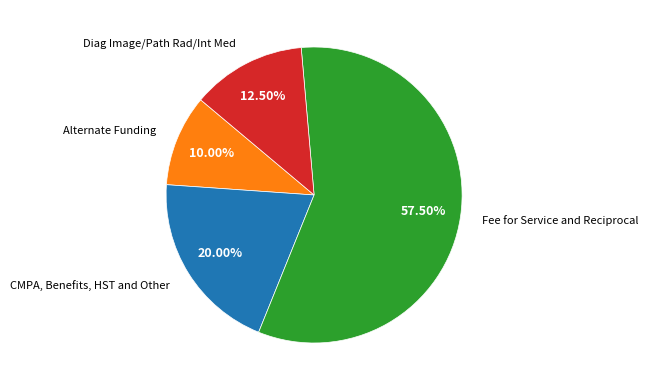

How many segments does this pie chart have?

4